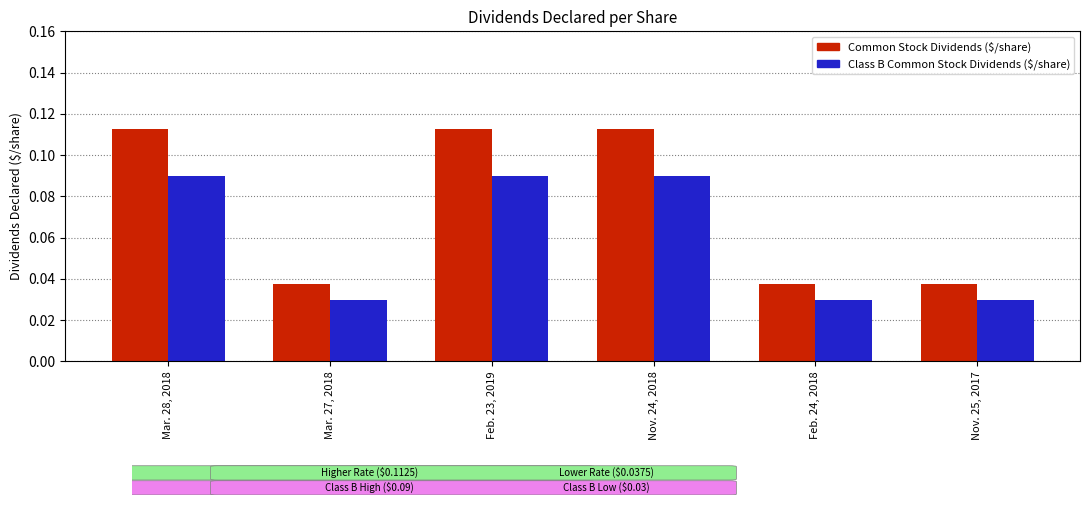

What is the label of the 2nd bar from the left?

Mar. 27, 2018